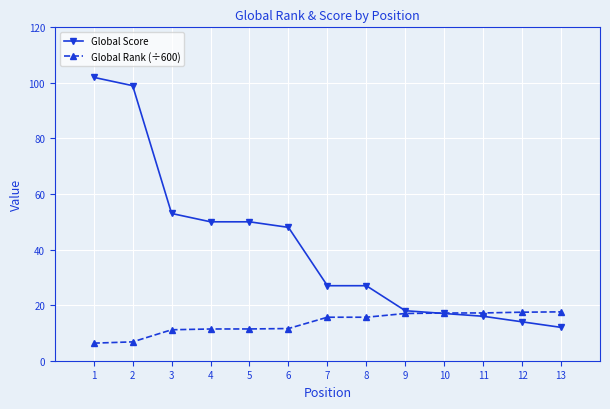

List the series in order of their peak value, lowest first.

Global Rank (÷600), Global Score